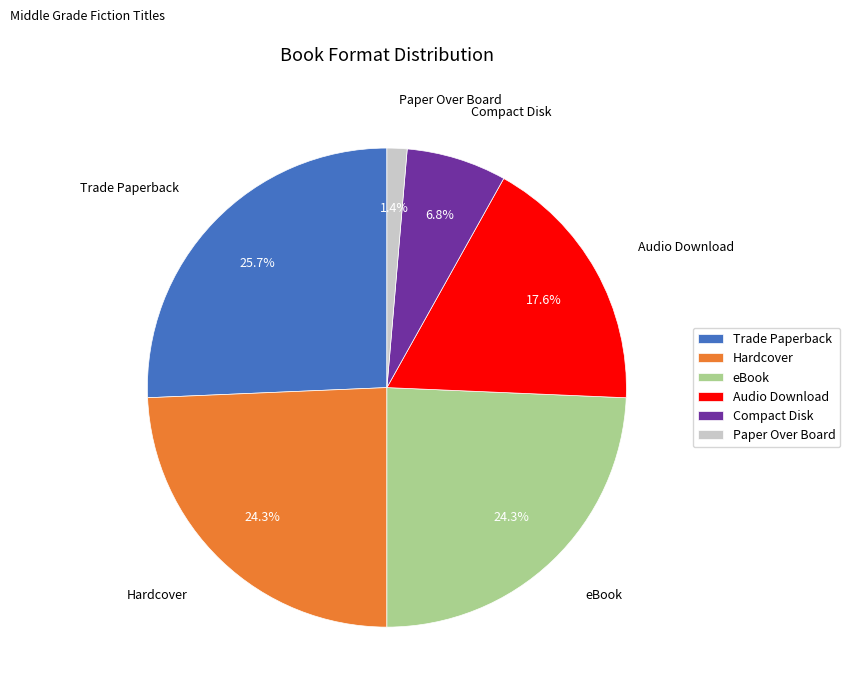

To the nearest percent, what is the combined percentage of Hardcover and Paper Over Board?

26%